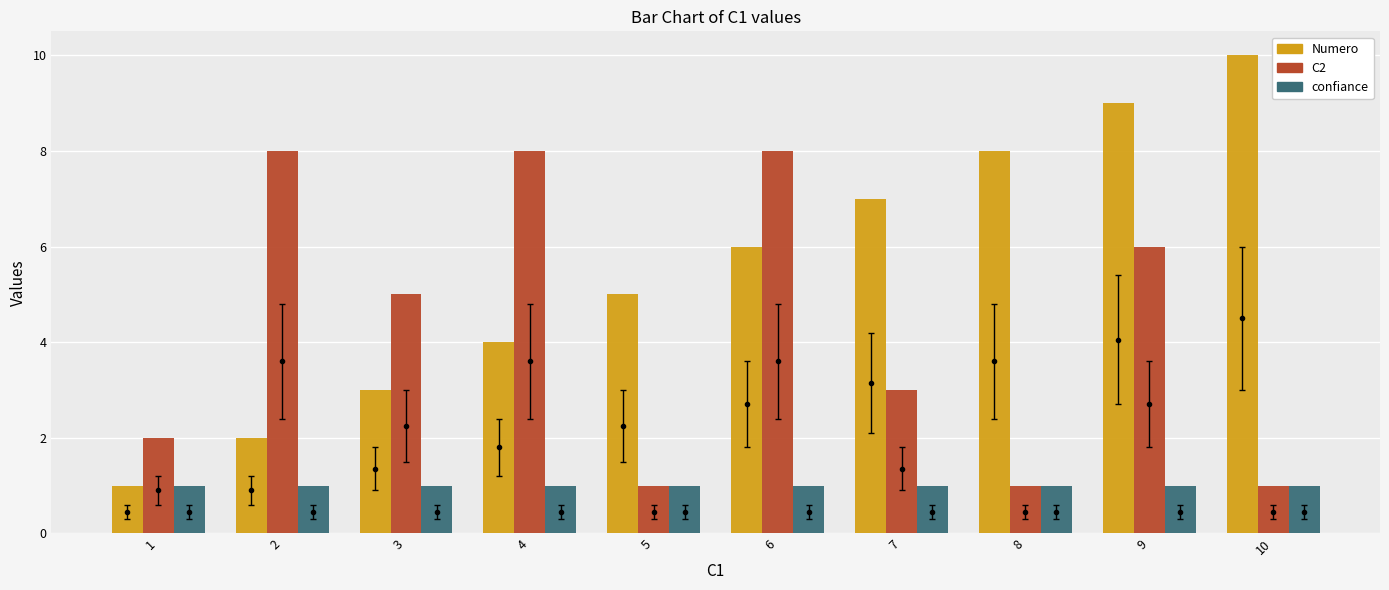

What is the maximum value shown in the chart?

10